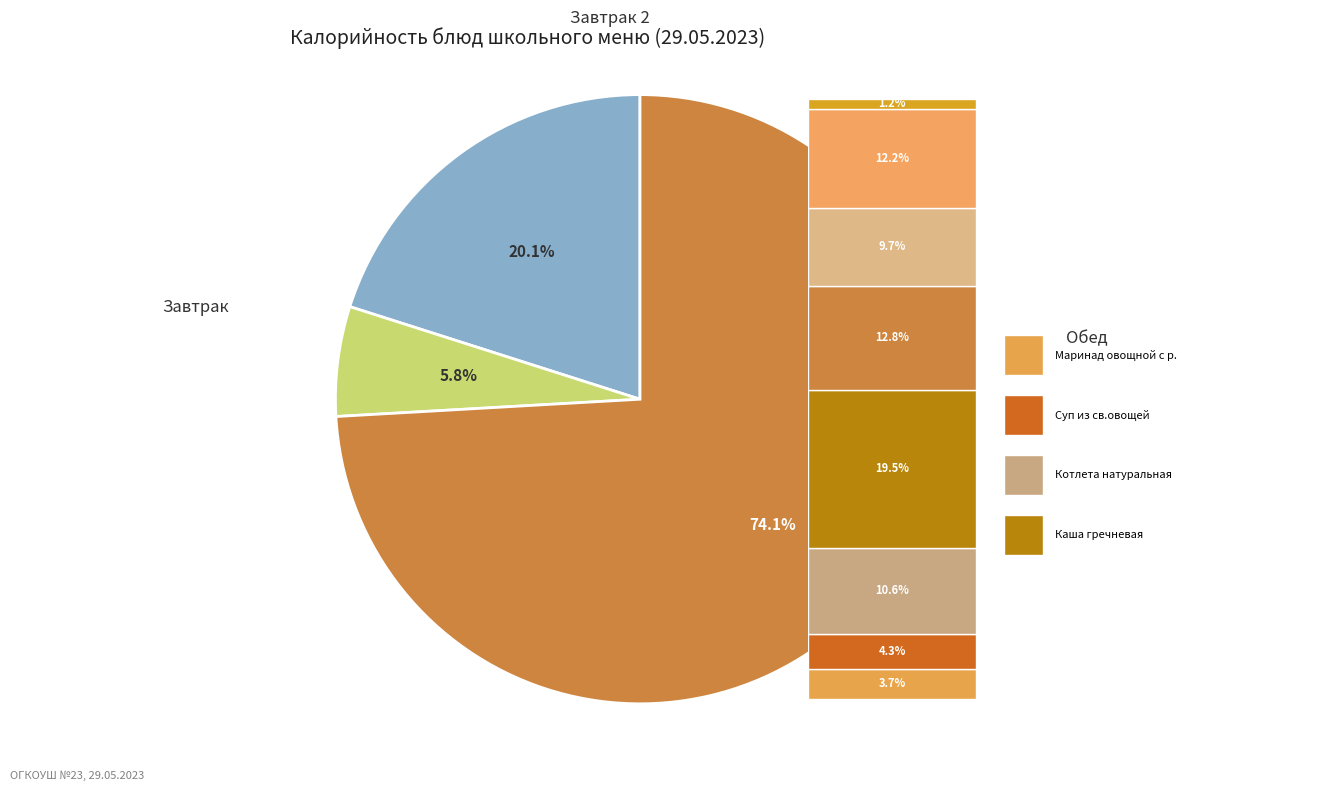

How many slices are in this pie chart?

3